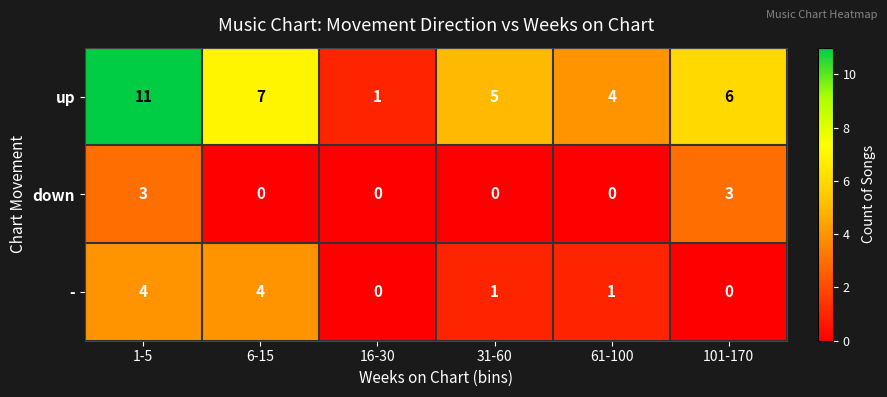

What is the spread (max minus min) of values at 31-60?

5